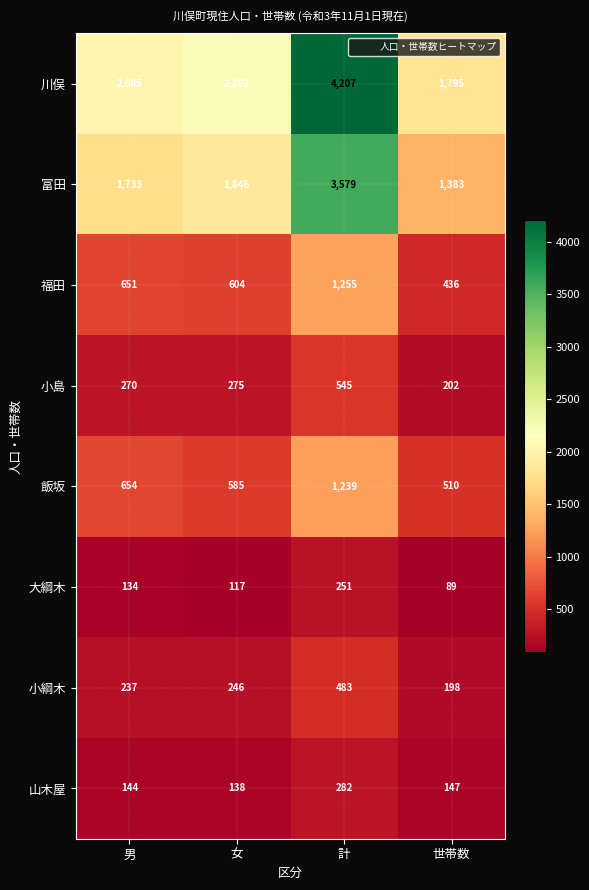

Which series has the largest range (max minus min)?

川俣